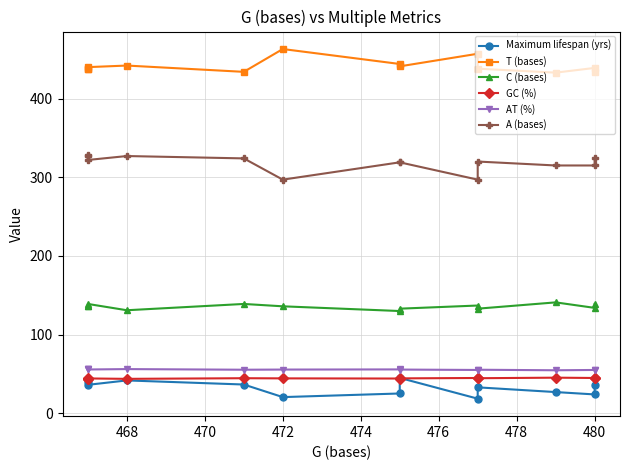

Which series has the widest spread of values?

A (bases)